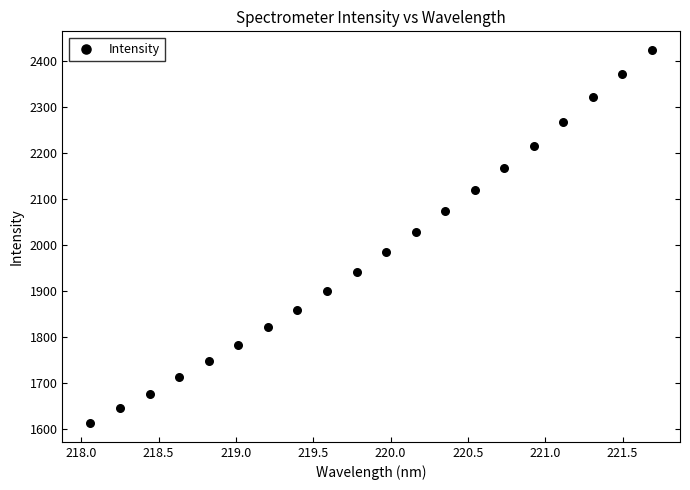

What is the range of X values (max minus min)?

3.6